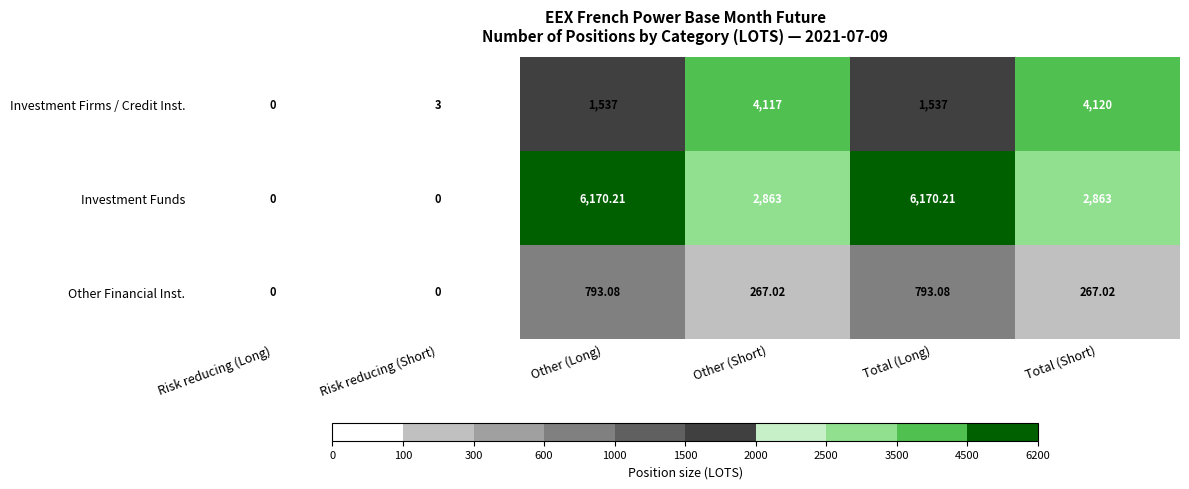

List the series in order of their peak value, highest first.

Investment Funds, Investment Firms / Credit Inst., Other Financial Inst.